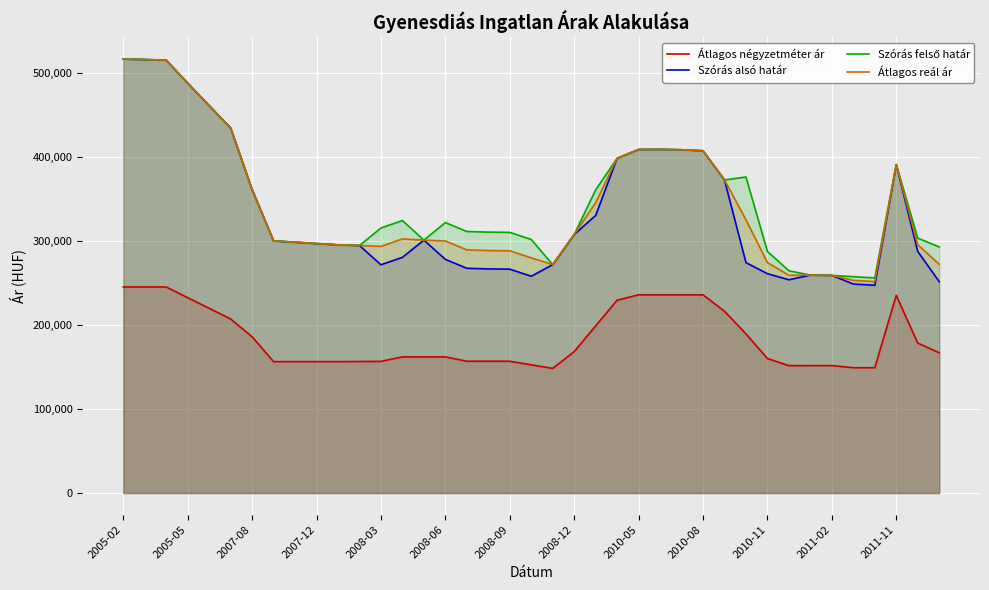

Where does the Átlagos négyzetméter ár series first go above 162169?

2005-02